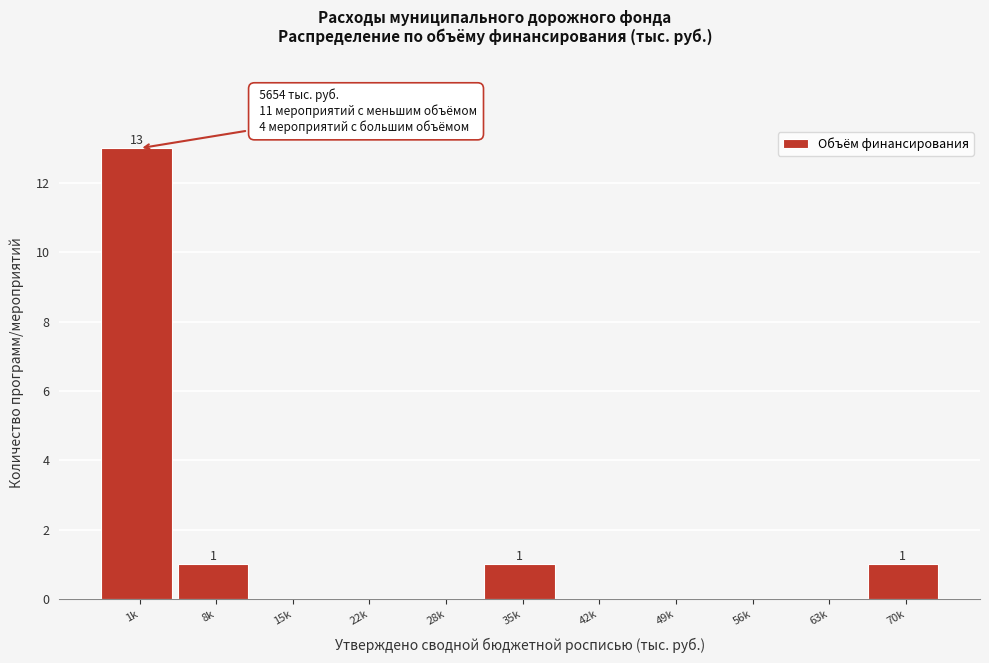

At which category does the chart reach its peak across all series?

1k